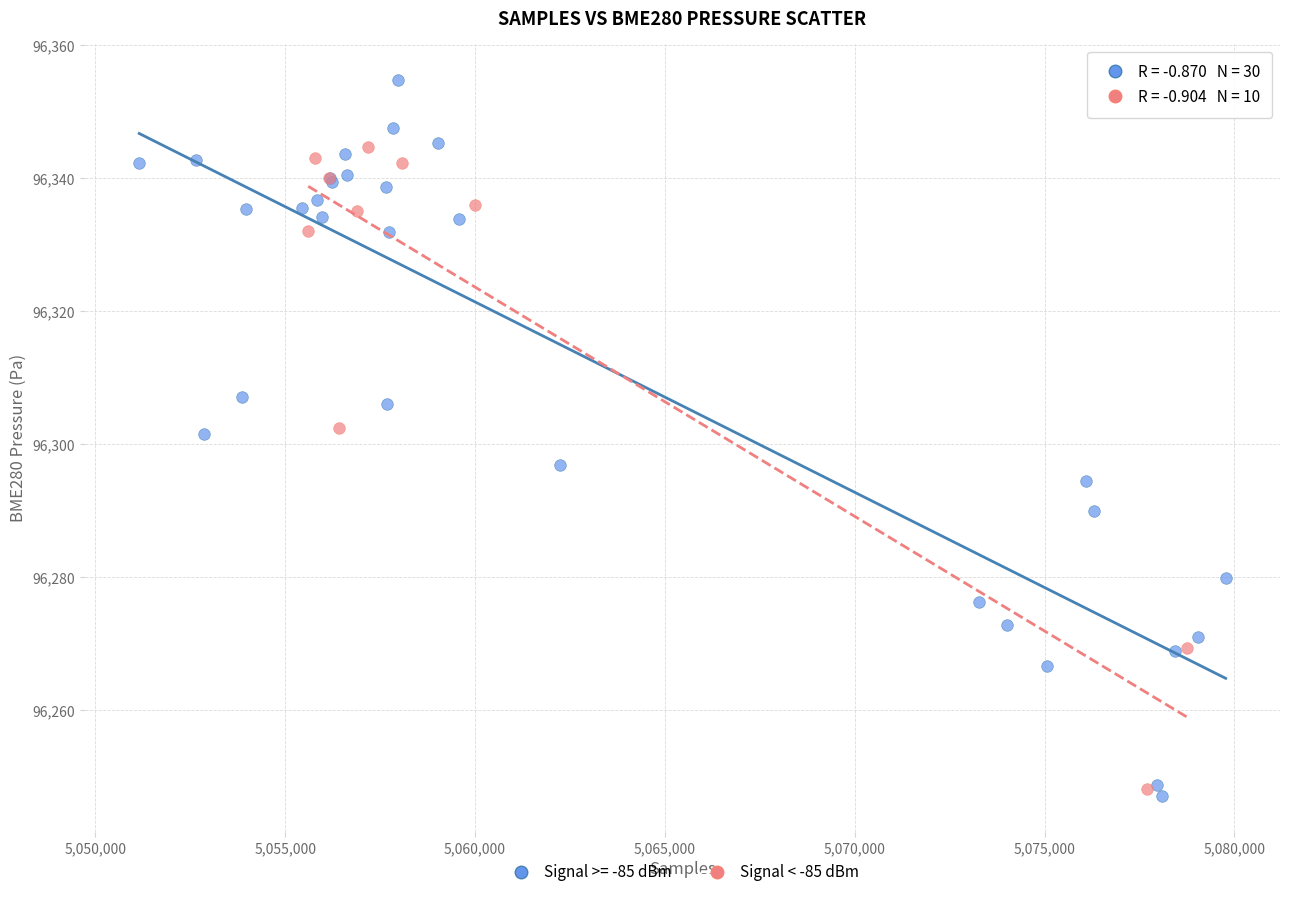

Which series has the largest Y range (max minus min)?

Signal >= -85 dBm